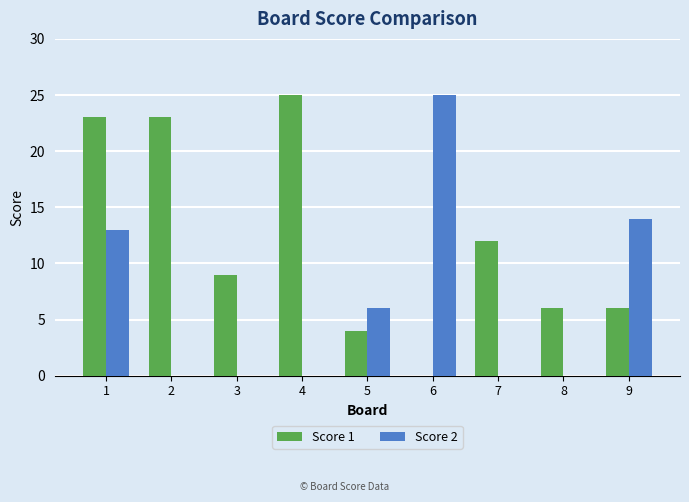

How many groups of bars are there?

9